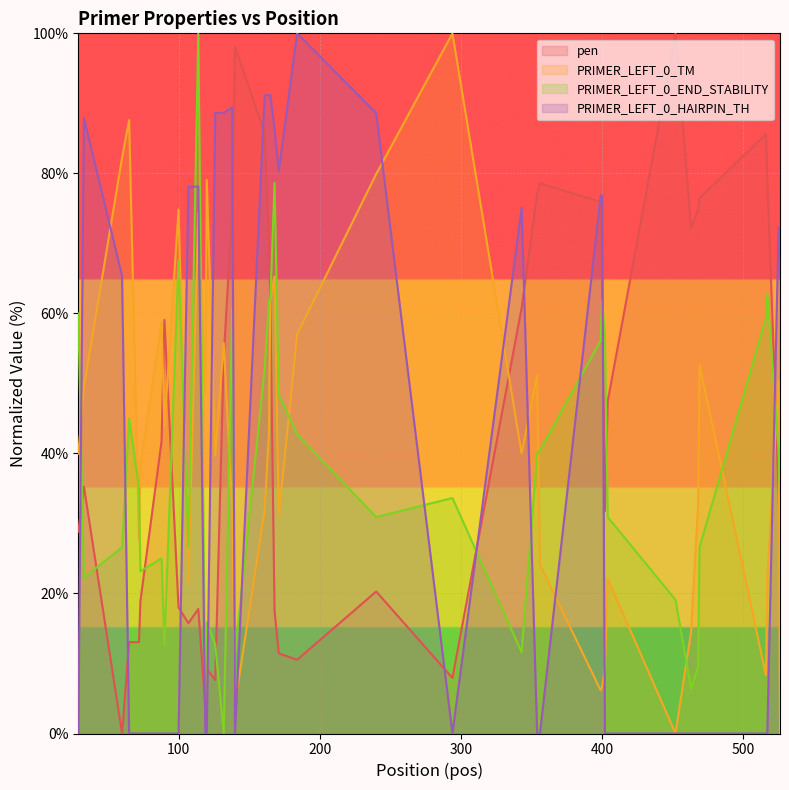

At which category is the sum across all series the highest?

165